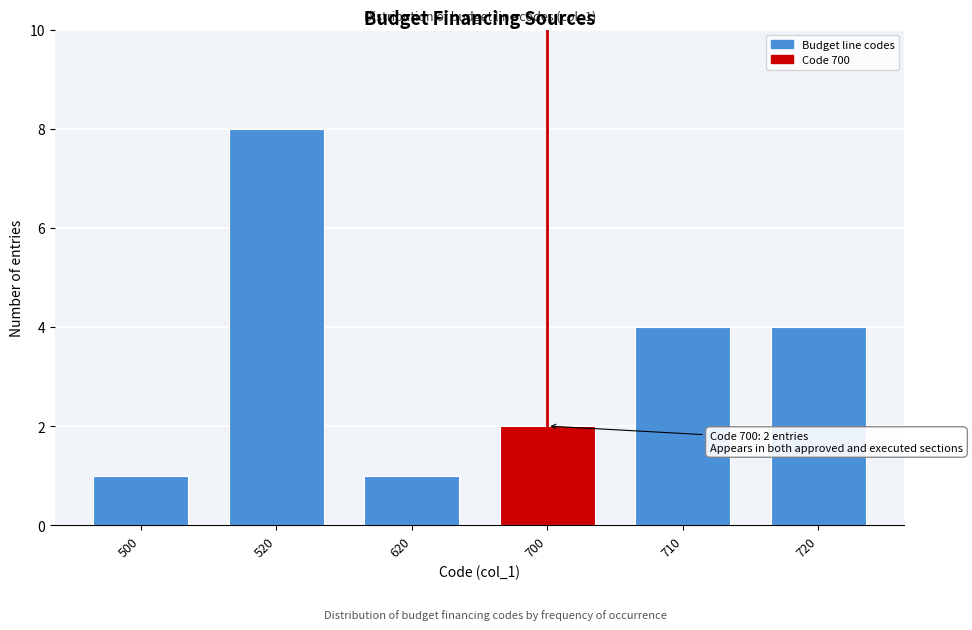

Reading left to right, what are all the values shown in this chart?

500=1	520=8	620=1	700=2	710=4	720=4